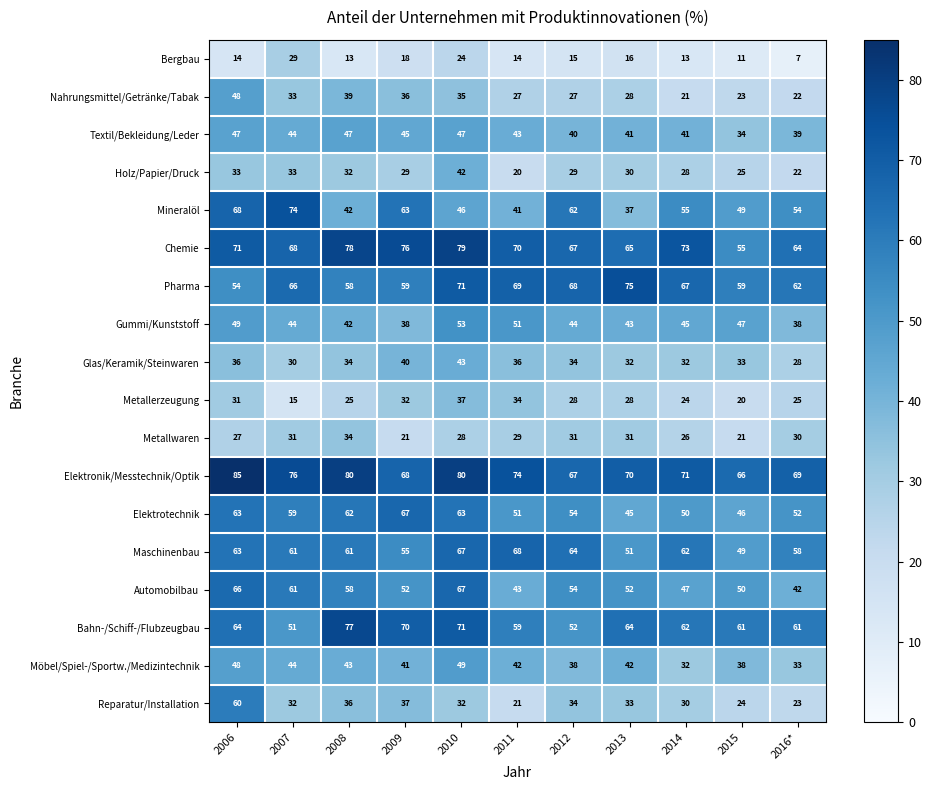

The value of Pharma at 2011 is 15. True or false?

False